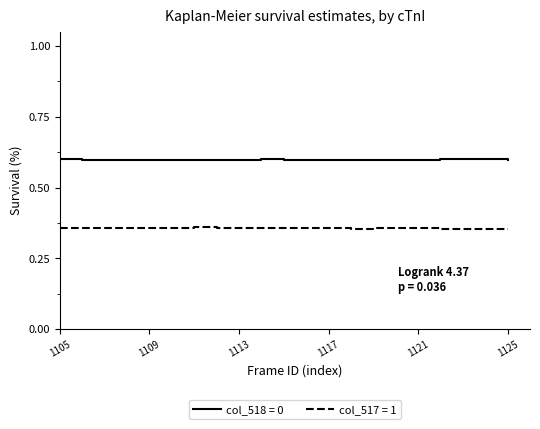

What is the maximum value for col_518 = 0?

0.6